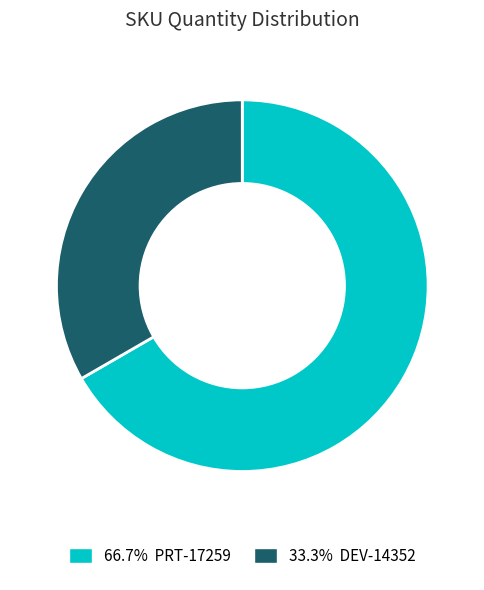

How many slices are in this pie chart?

2